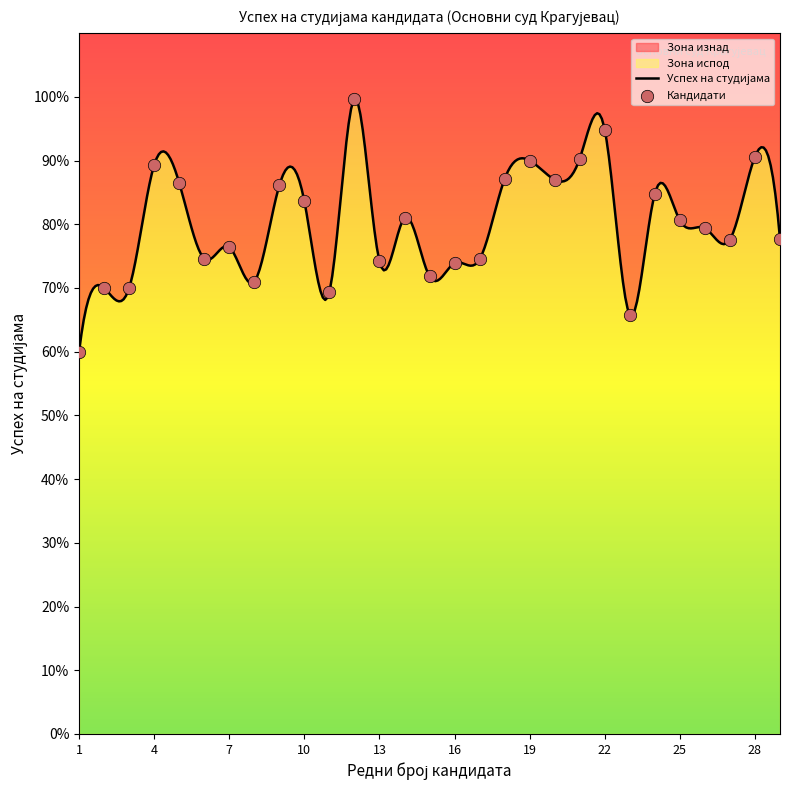

Approximately how many times larger is the value at 8 compared to 28?

0.8